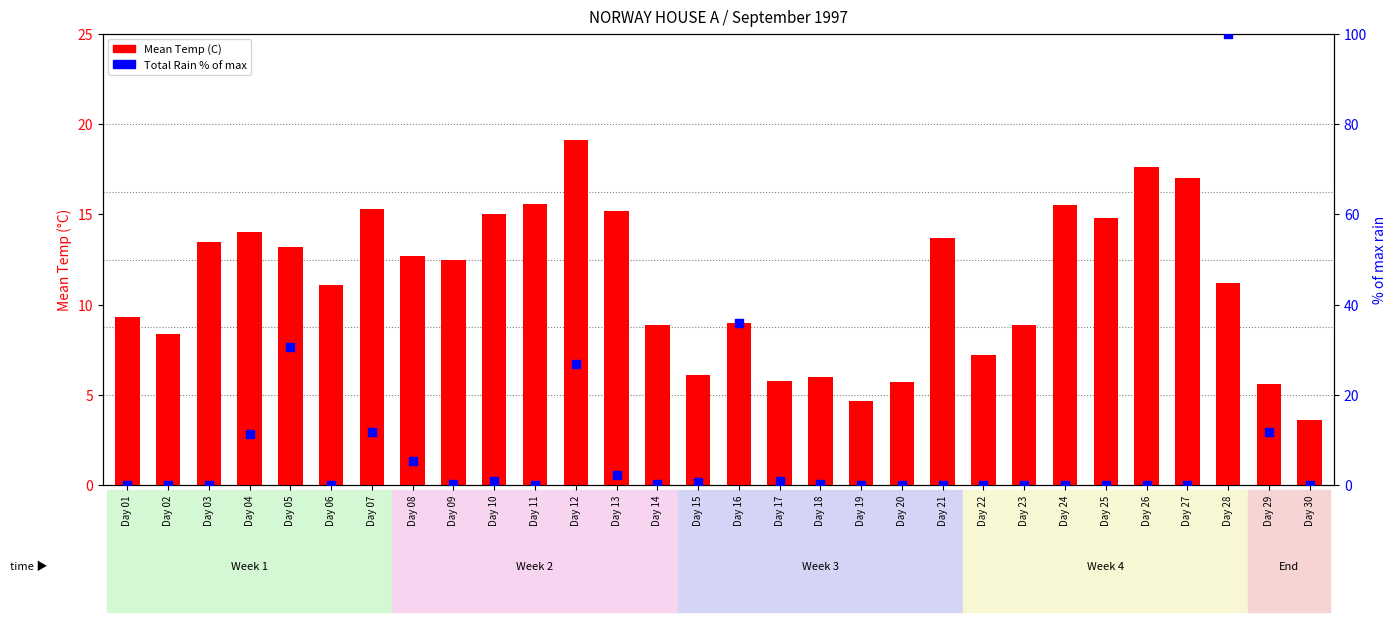

What are all the series names shown in the legend?

Mean Temp (C), Total Rain % of max